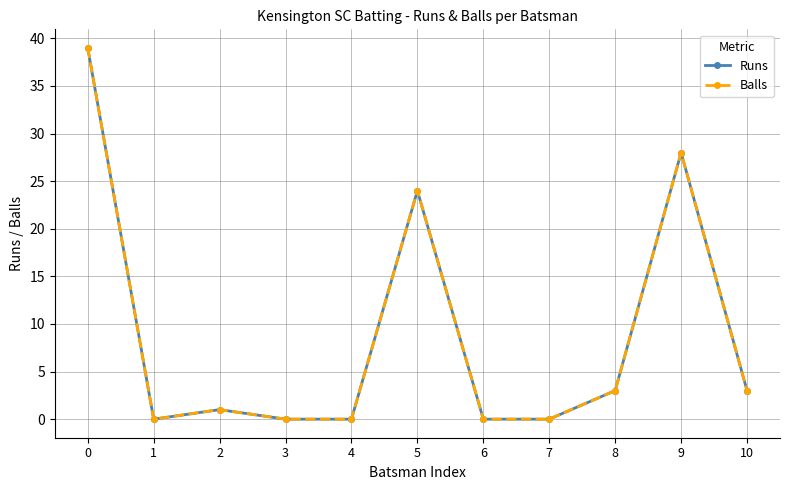

Is this an area chart (filled region under the line)?

No